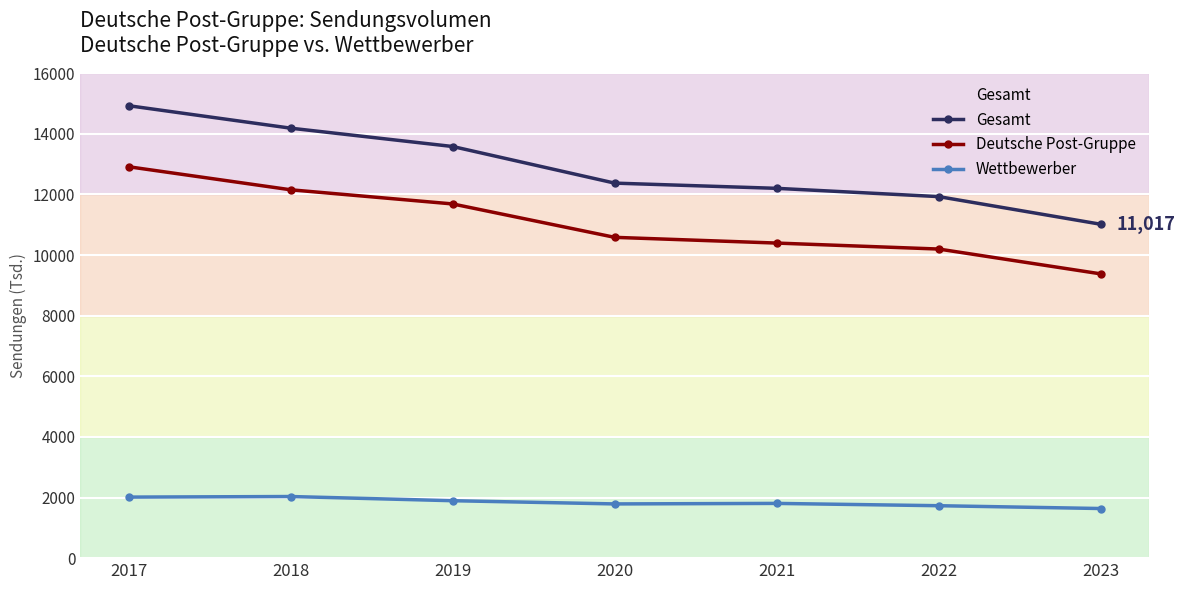

Does the chart have visible grid lines?

Yes